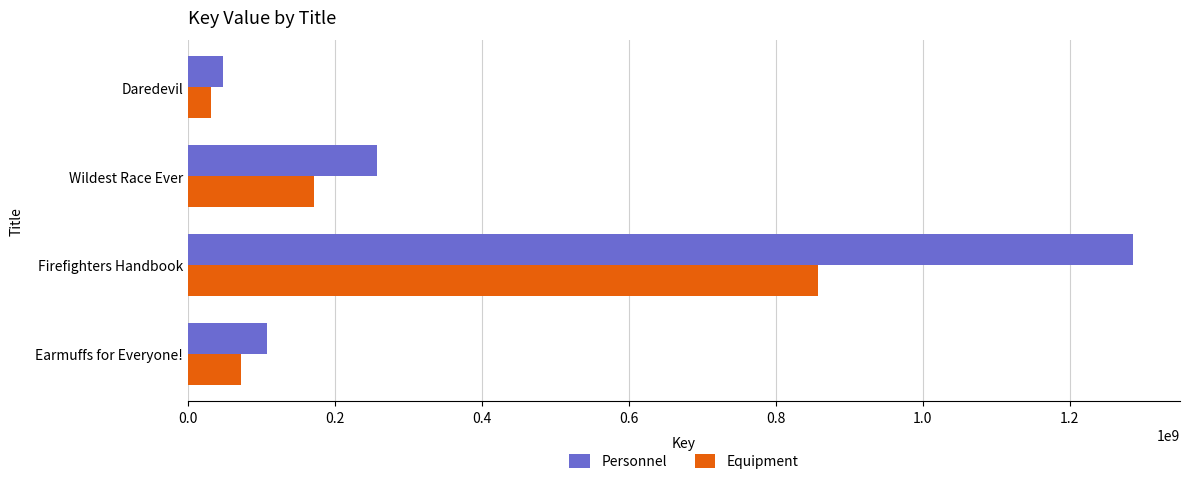

The value of Personnel at Firefighters Handbook is 2069592722. True or false?

False